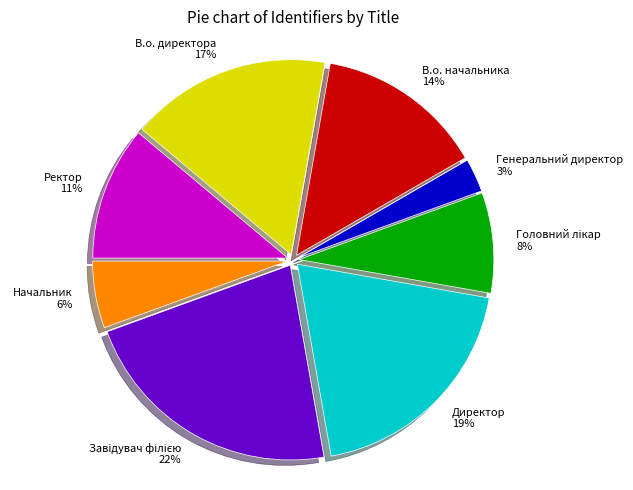

Approximately how many times larger is the value at В.о. директора compared to В.о. начальника?

1.2